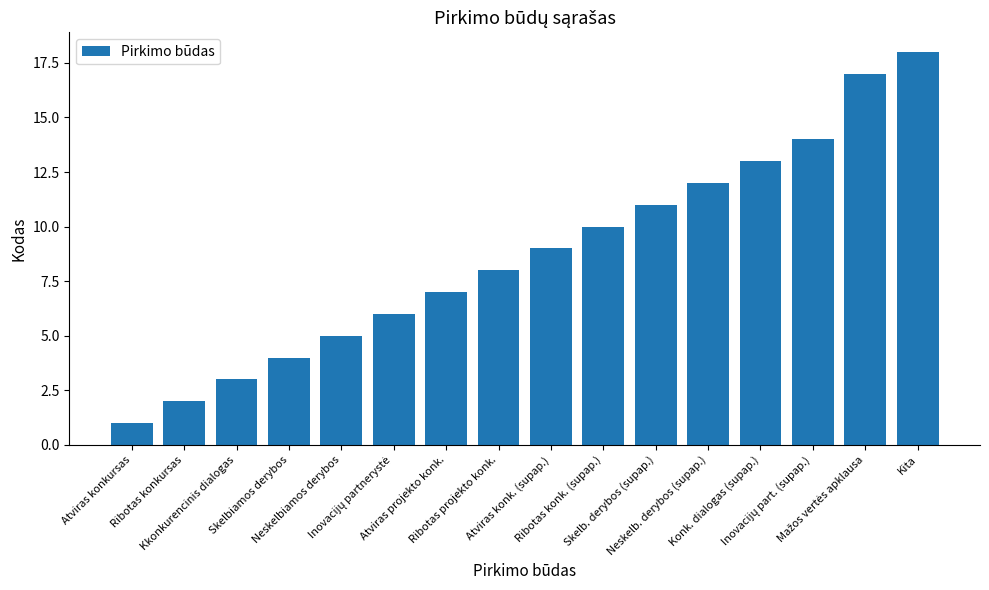

The value at Ribotas projekto konk. is 8. True or false?

True